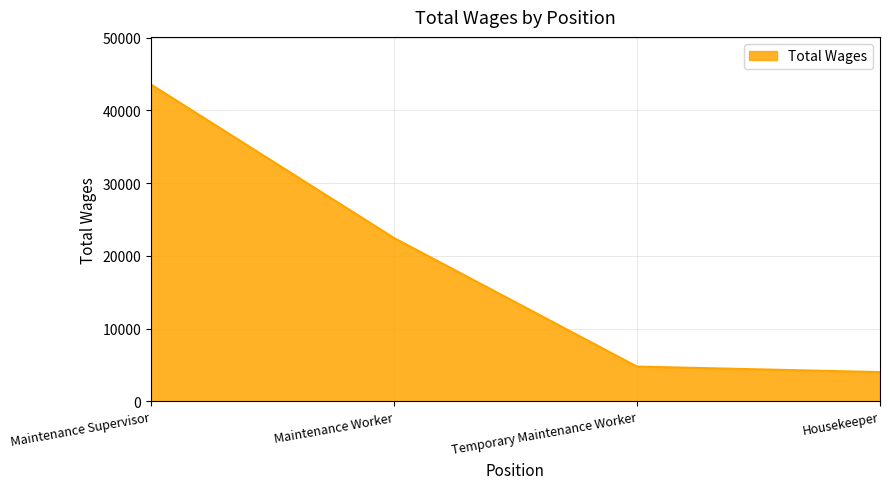

Rank the categories by value from highest to lowest.

Maintenance Supervisor, Maintenance Worker, Temporary Maintenance Worker, Housekeeper